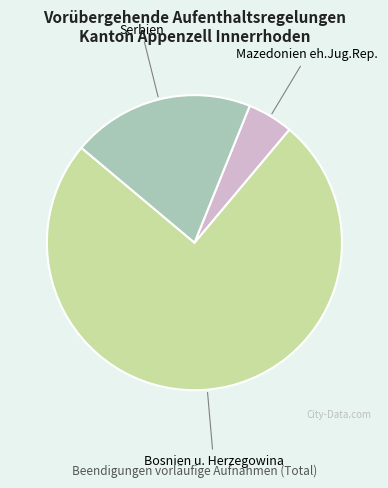

Does any single category account for the majority?

Yes